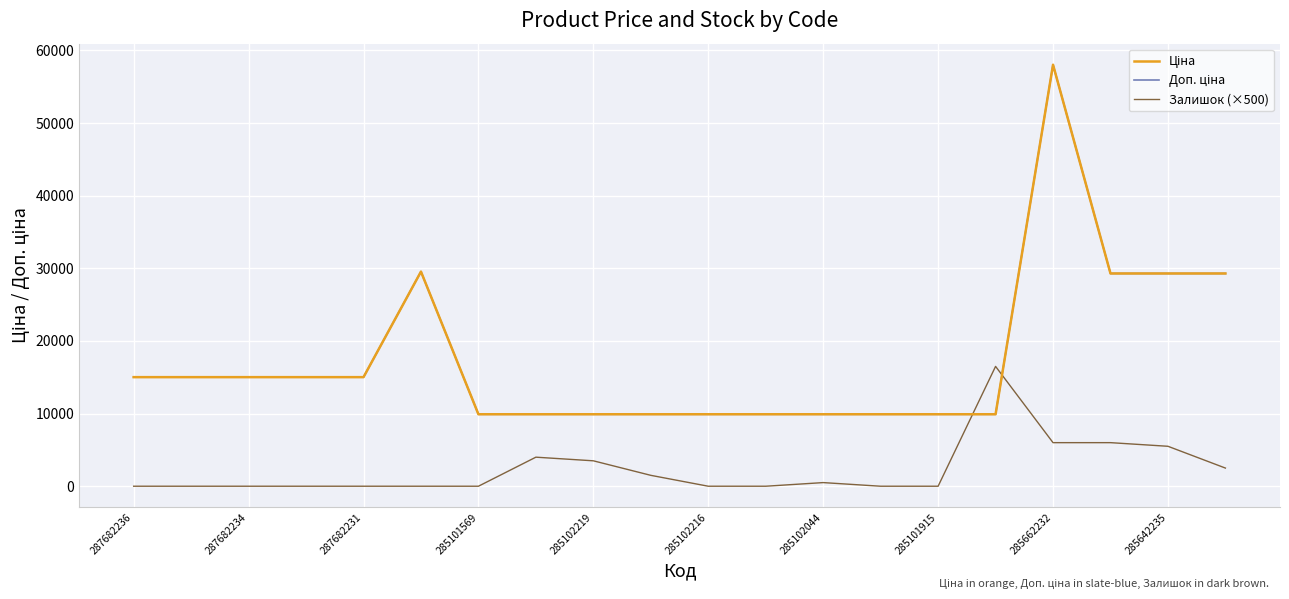

What is the difference between the maximum and minimum values in the Ціна series?

48128.5